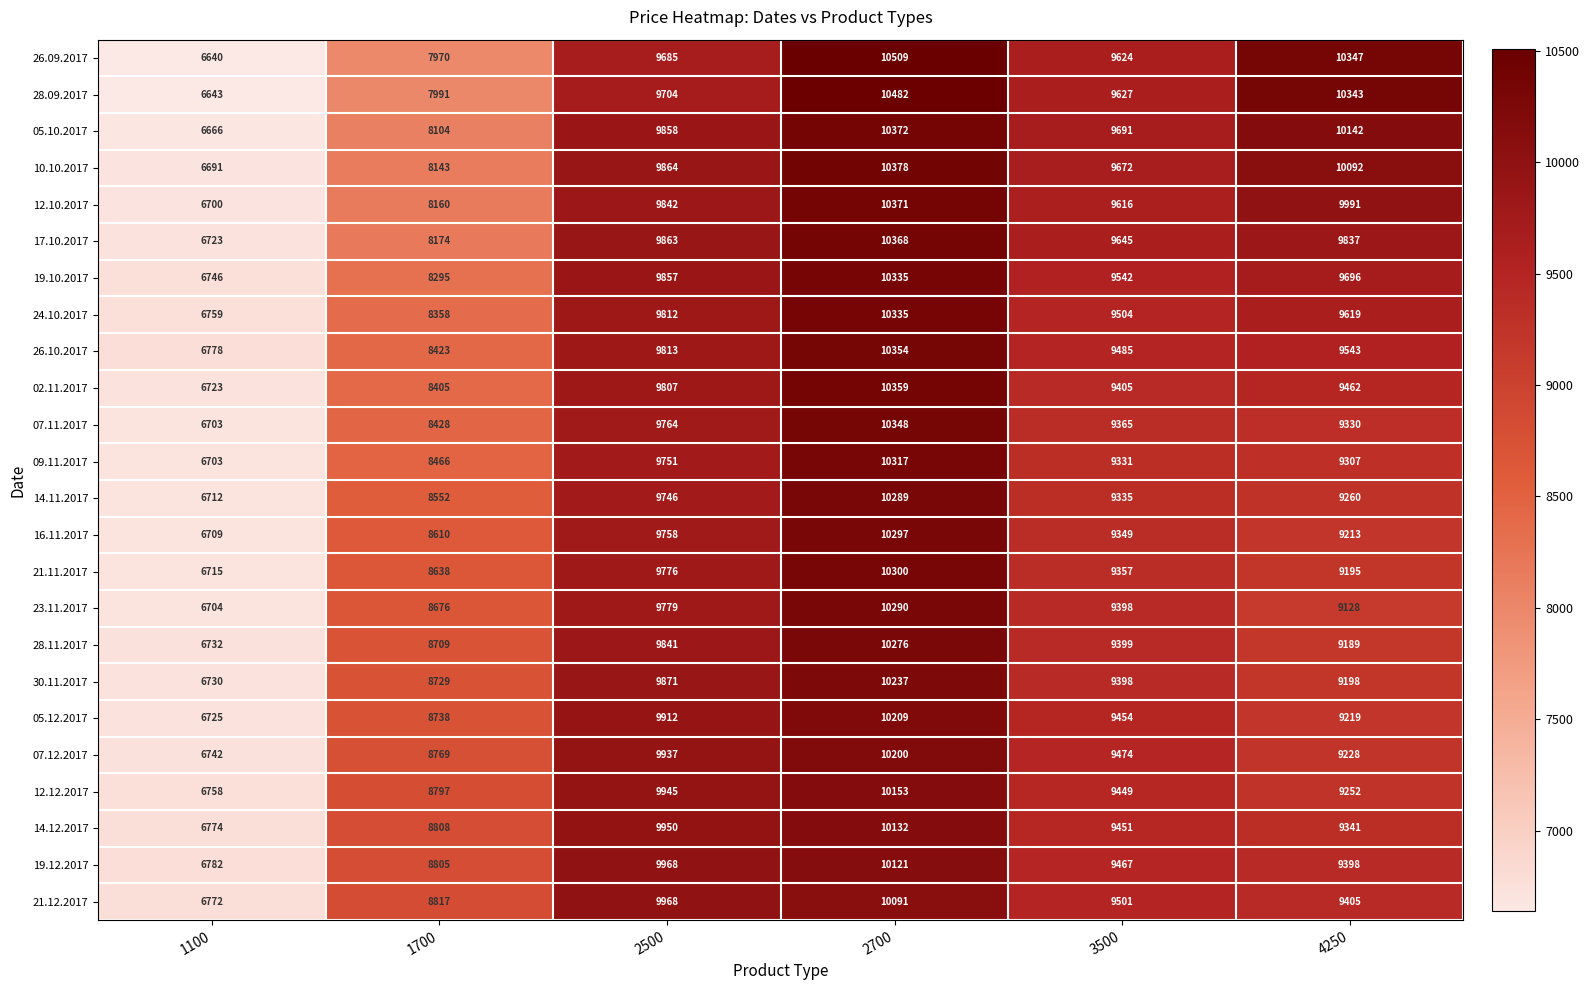

List the labels in order of 02.11.2017 value, smallest first.

1100, 1700, 3500, 4250, 2500, 2700